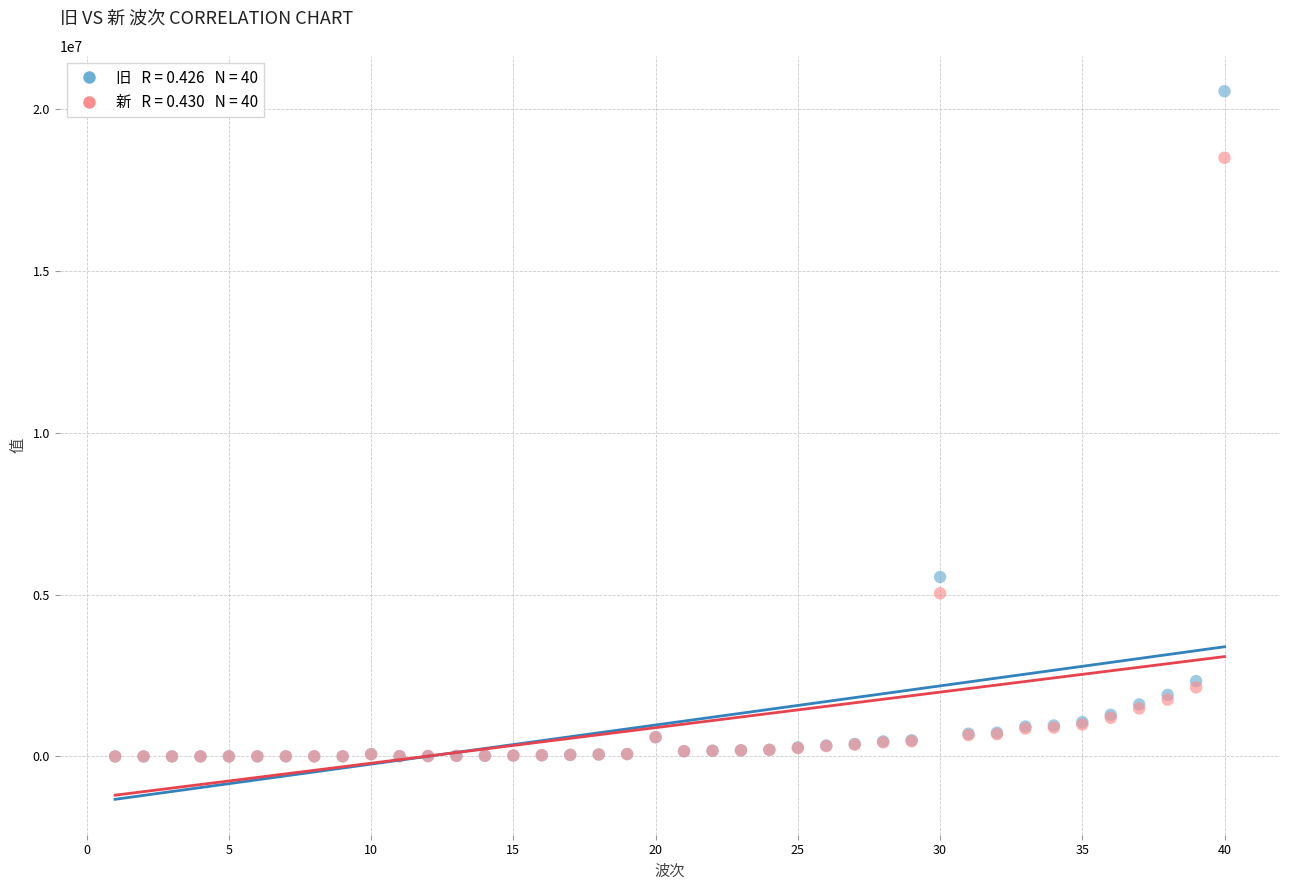

Across all series, what Y value is closest to 10276003?

5543665